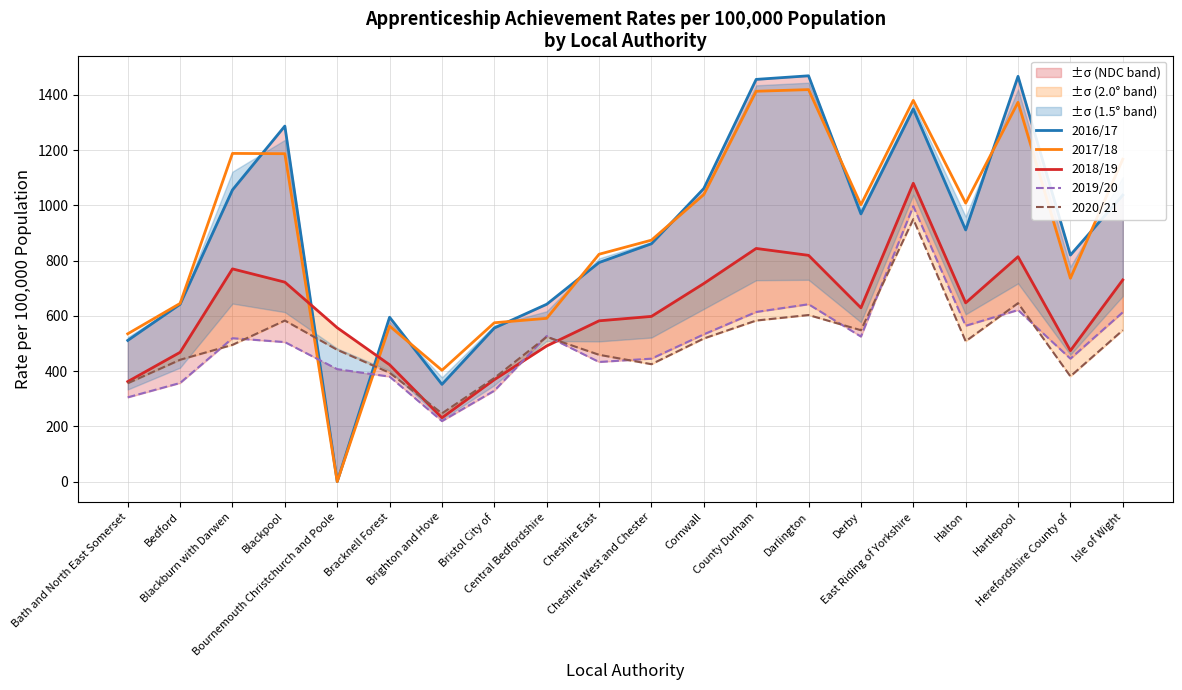

After their last crossing, which series has the higher values: 2017/18 or 2019/20?

2017/18